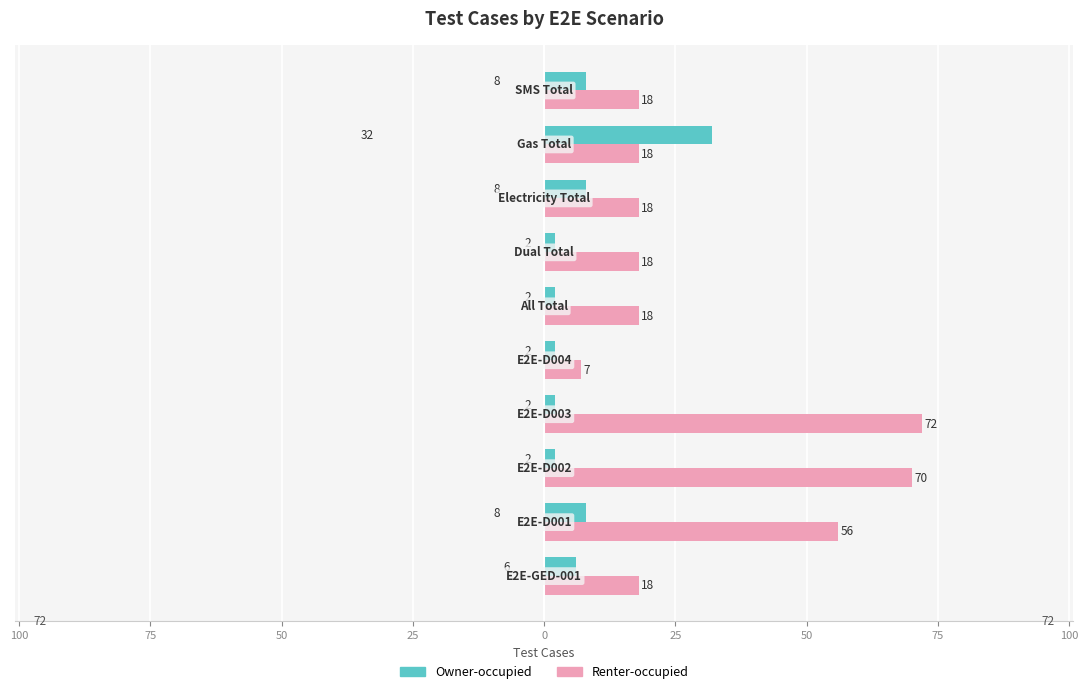

Which series has the largest total across all categories?

Renter-occupied